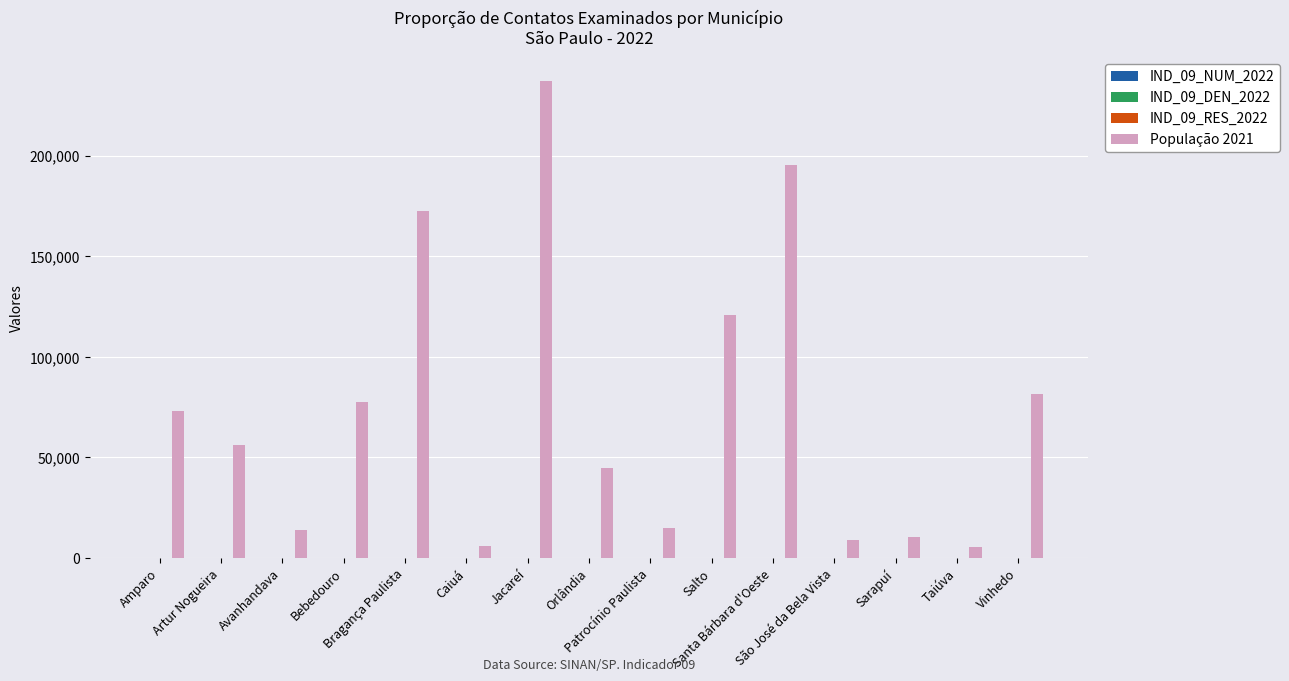

At which label is População 2021 closest to 121340?

Salto